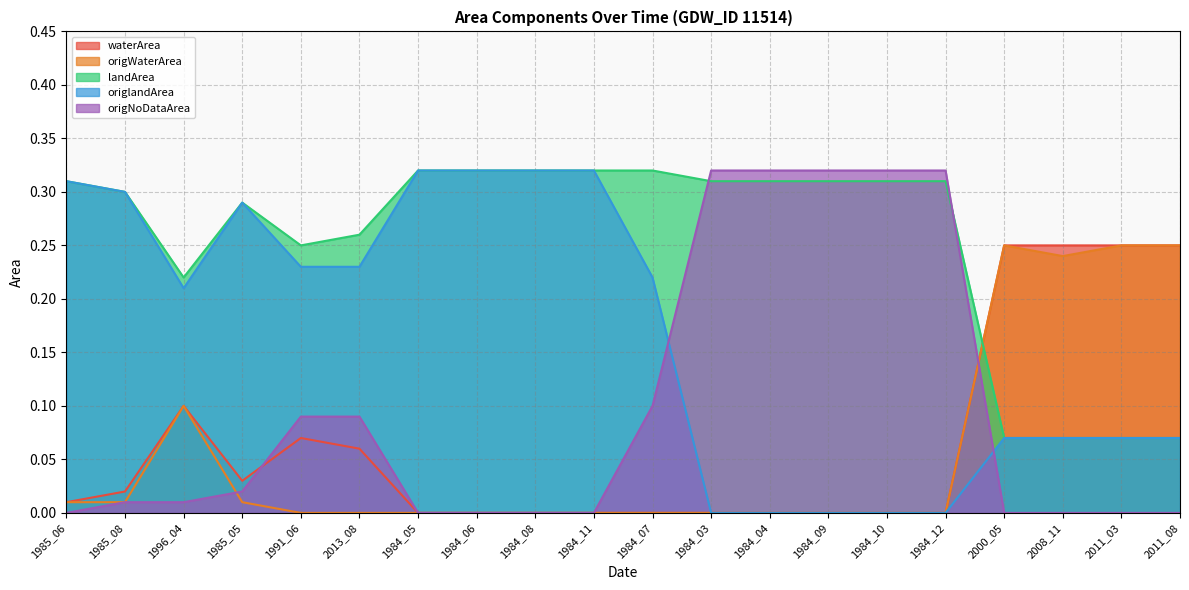

What is the difference between the highest and lowest values at 1985_05?

0.3